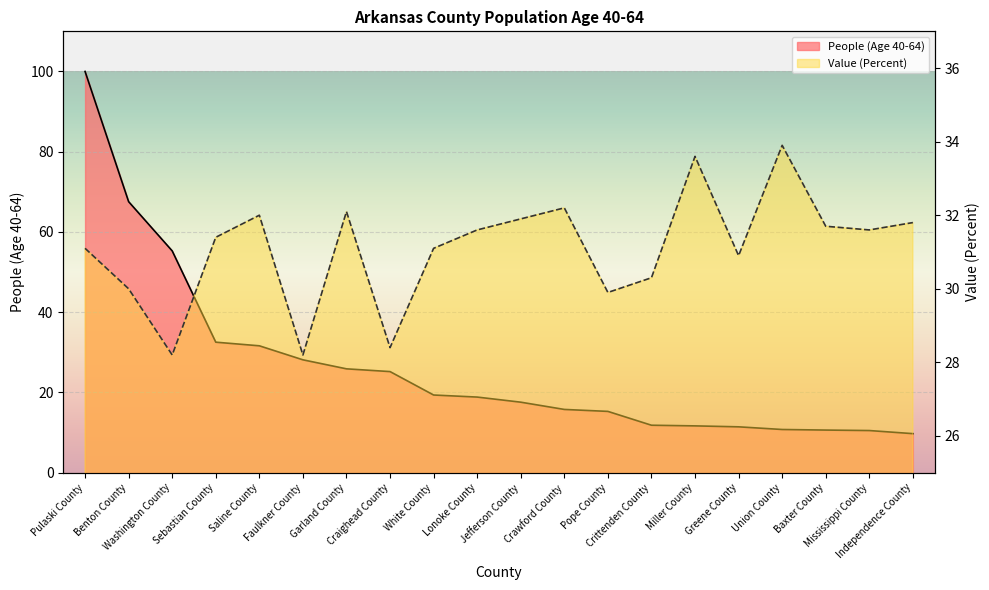

True or false: People (Age 40-64) has more than 1 points higher than both neighbors.

False